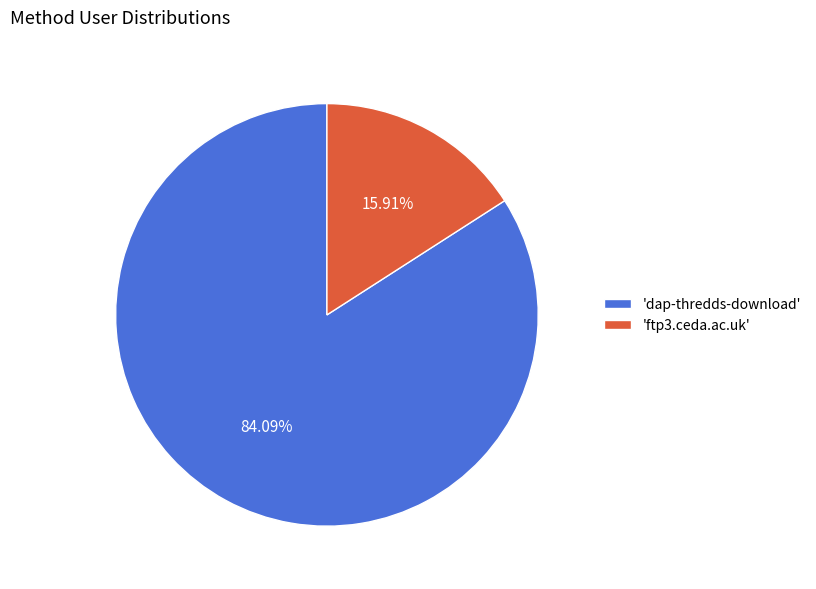

Rank the categories by value from lowest to highest.

'ftp3.ceda.ac.uk', 'dap-thredds-download'